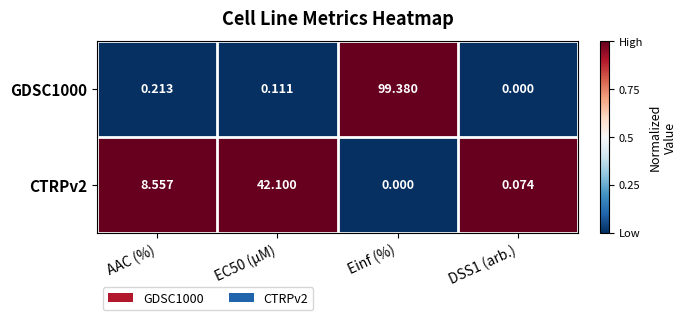

Which category has the highest value across all series?

Einf (%)